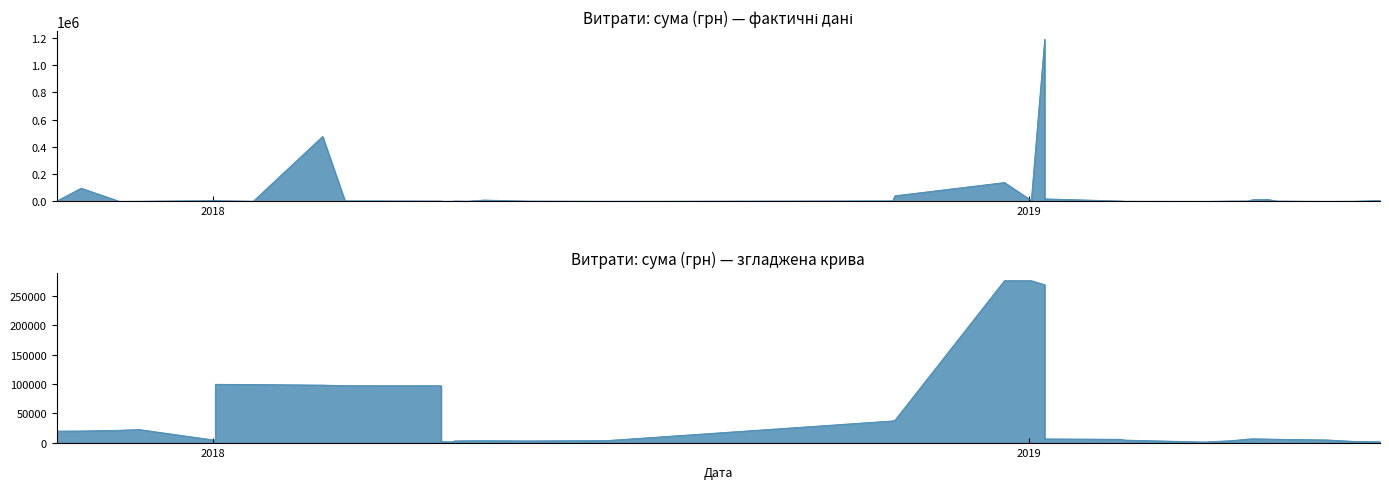

Does the chart display data point markers on the line(s)?

No